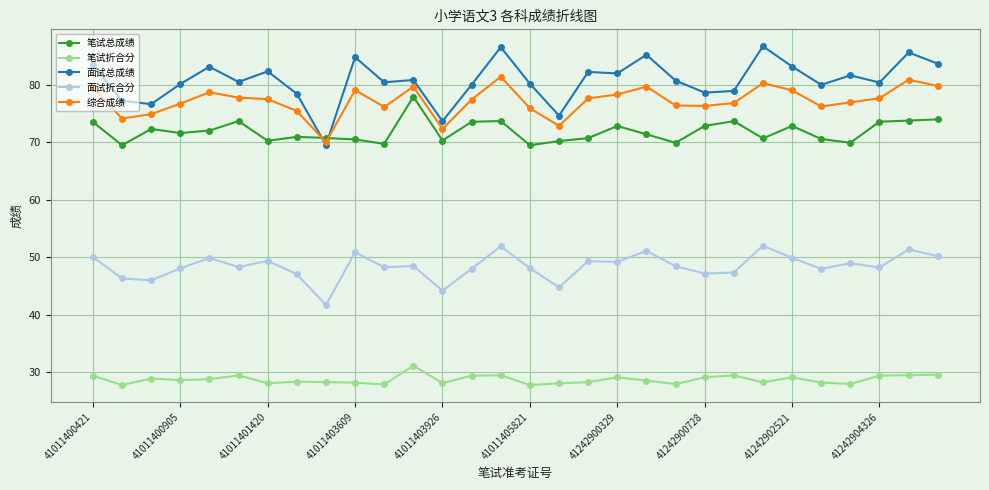

Which series has the largest total across all categories?

面试总成绩